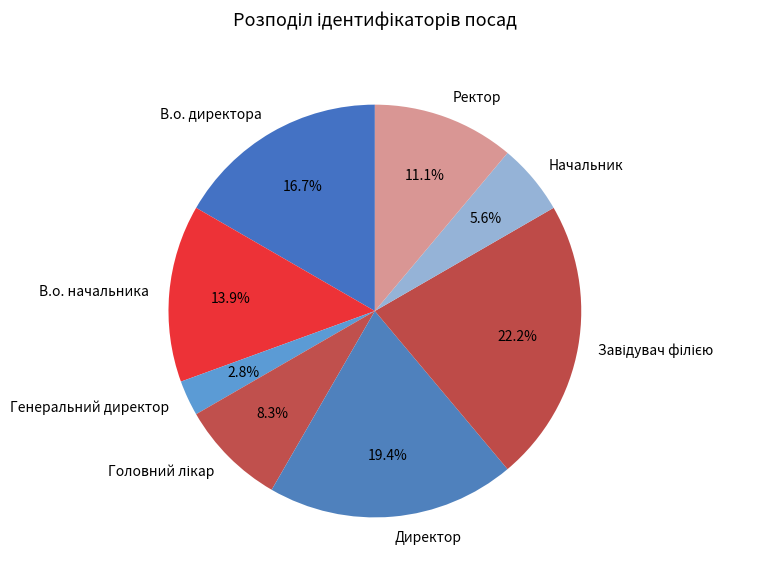

To the nearest percent, what is the difference between the largest and smallest slice percentages?

19%